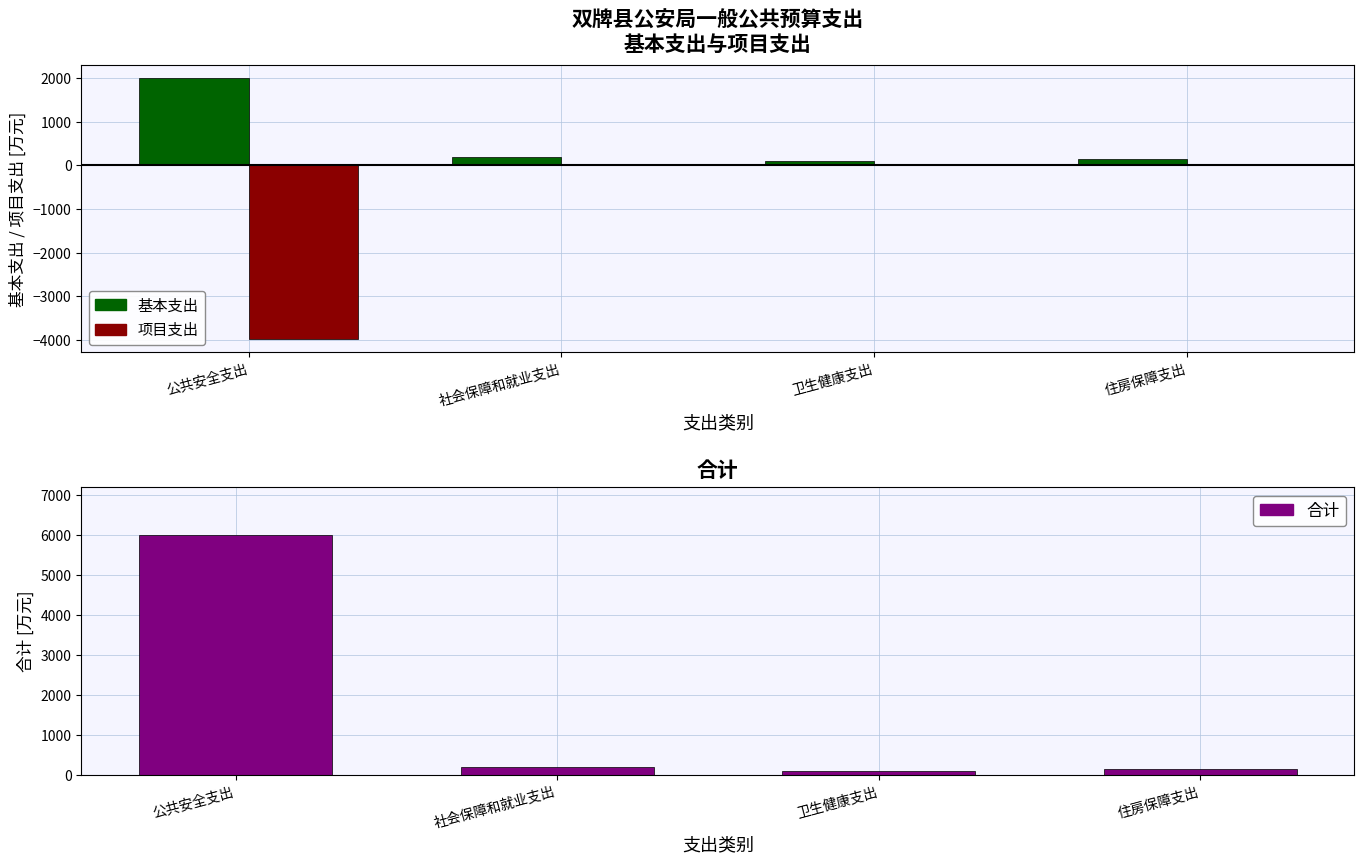

Are the bars horizontal?

No